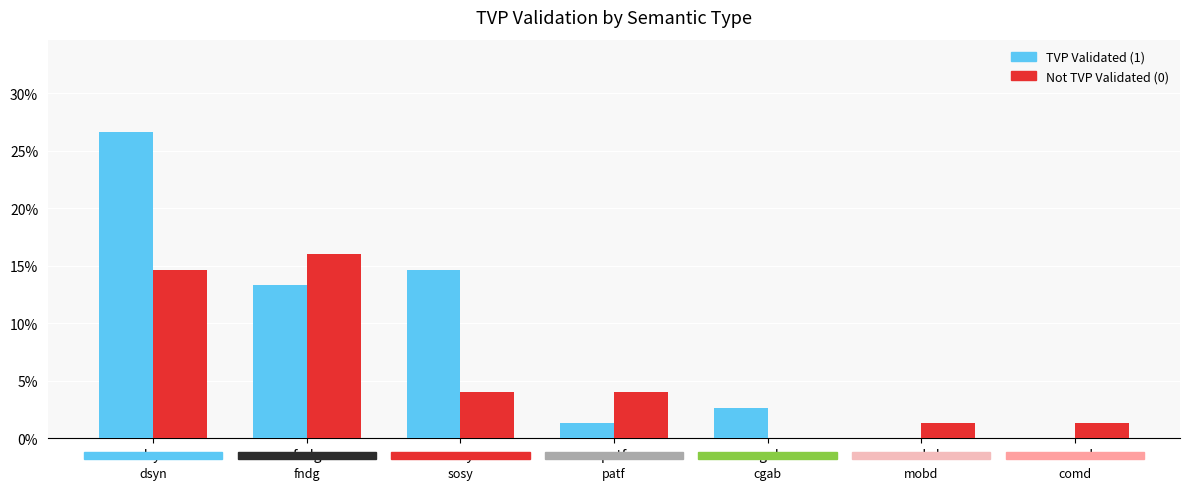

Which series changed the most between dsyn and fndg?

TVP Validated (1)